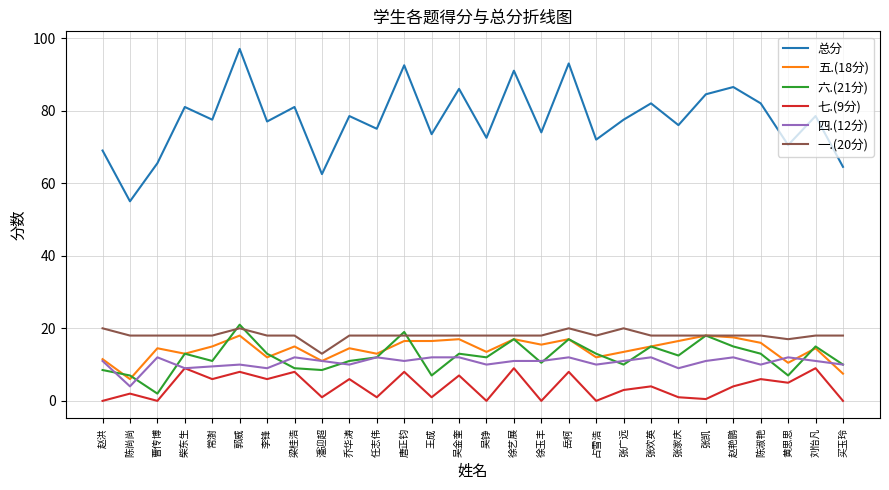

Is it true that 四.(12分) equals 5.2 at 黄思思?

False